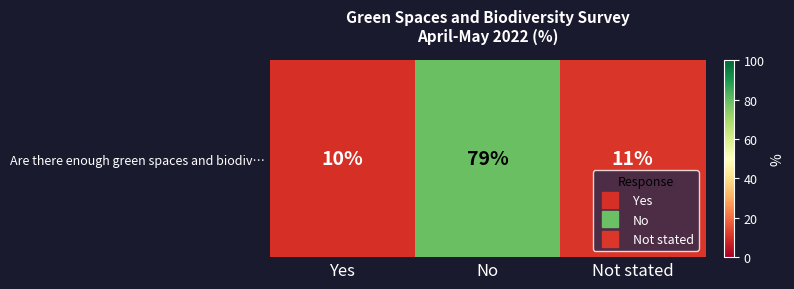

What is the difference between the values at No and Yes?

69